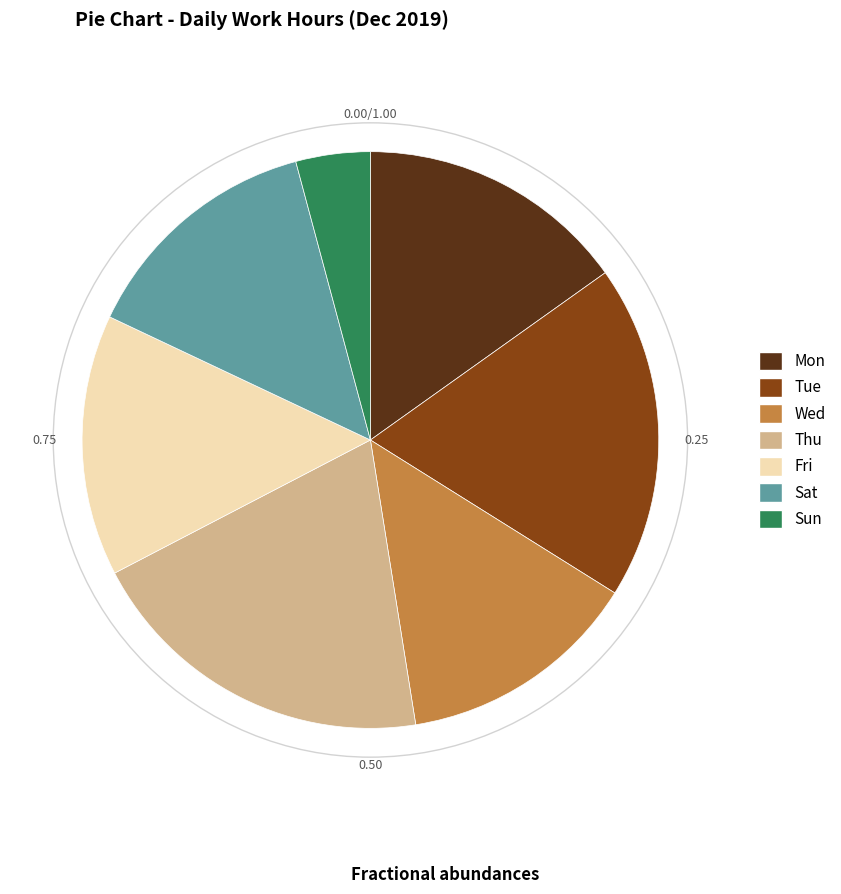

Does any single category account for the majority?

No